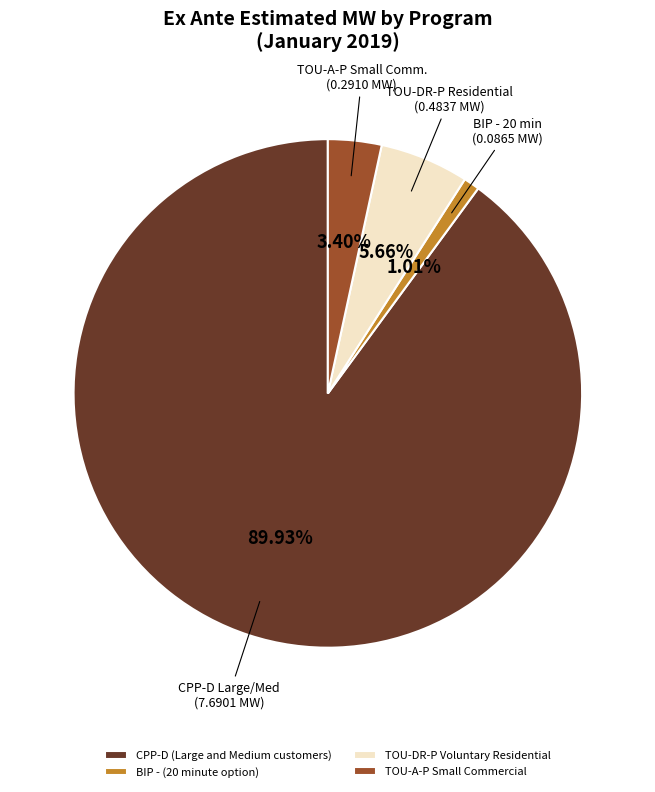

True or false: TOU-DR-P Voluntary Residential accounts for 20% of the total.

False